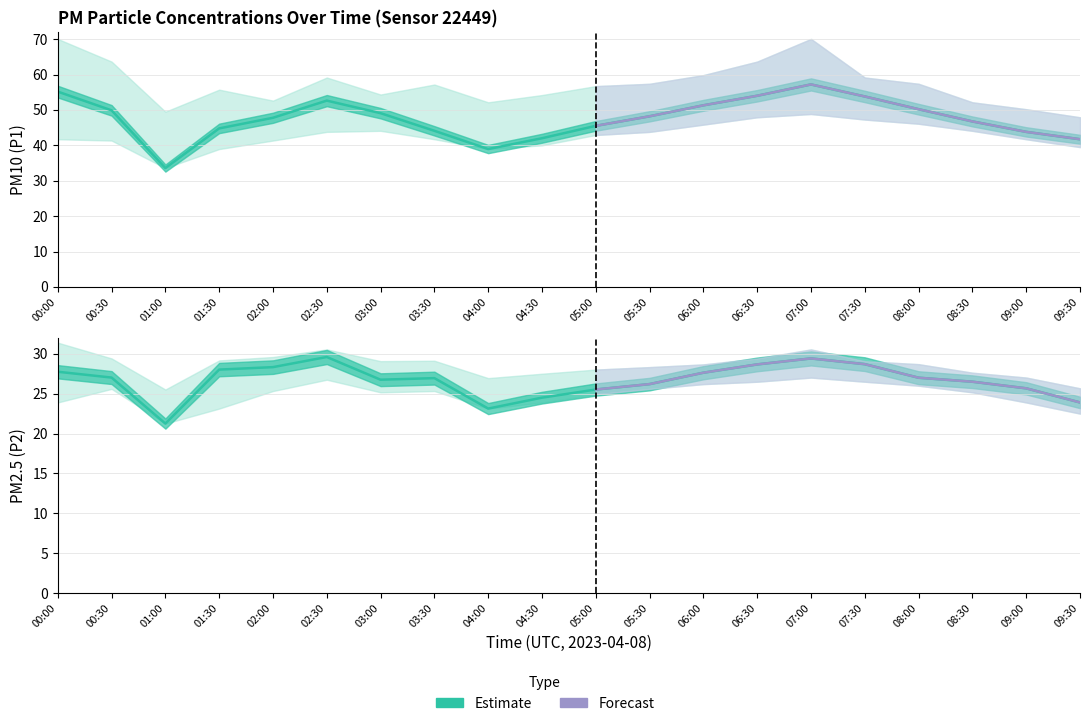

Rank the series at 08:30 from highest to lowest value.

P1, P2